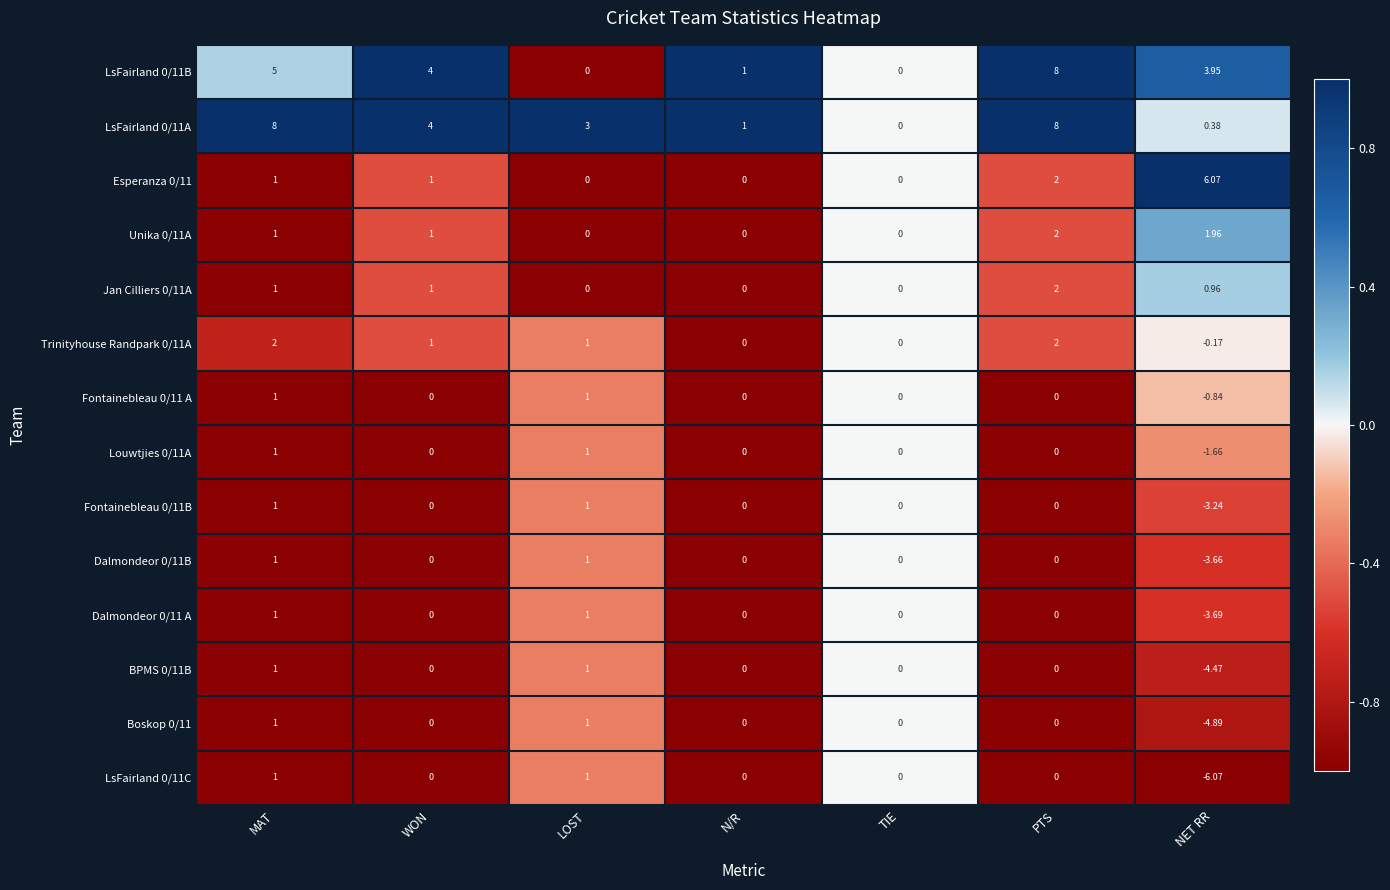

Which label corresponds to the smallest value in the chart?

NET RR